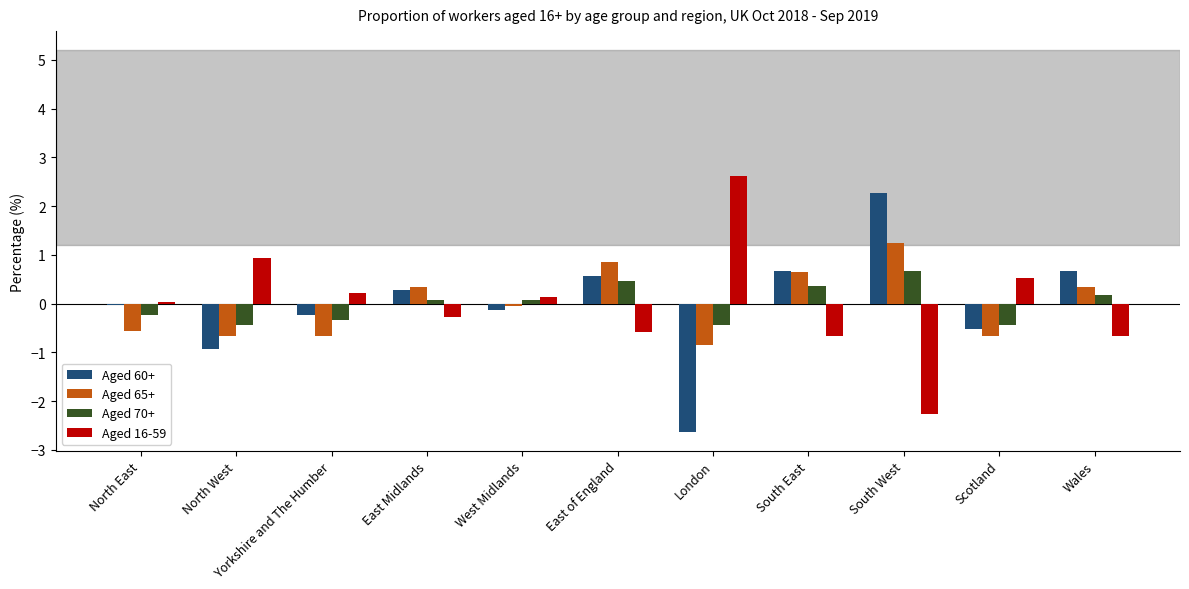

What is the minimum value shown in the chart?

-2.6